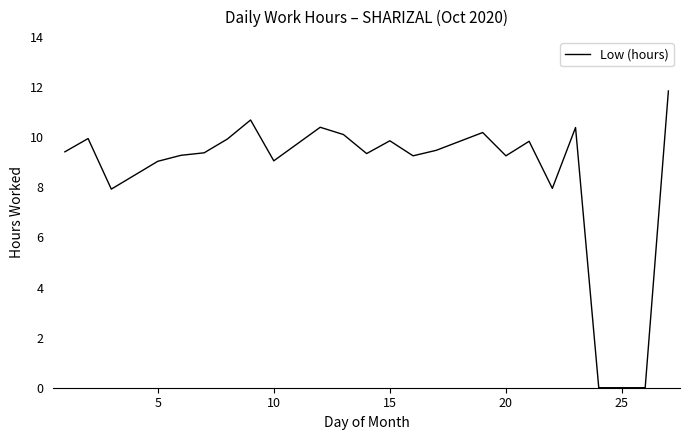

What is the greatest value displayed?

11.8